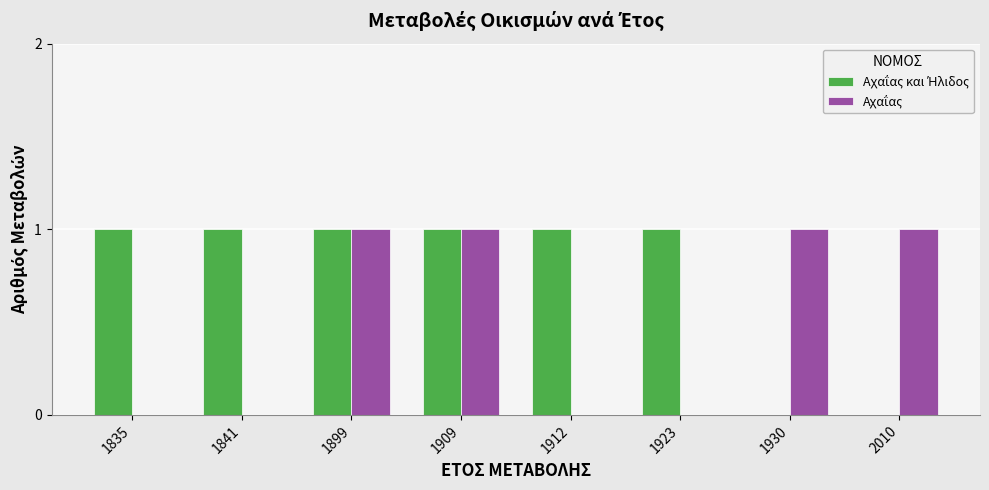

How many categories are shown in the chart?

8